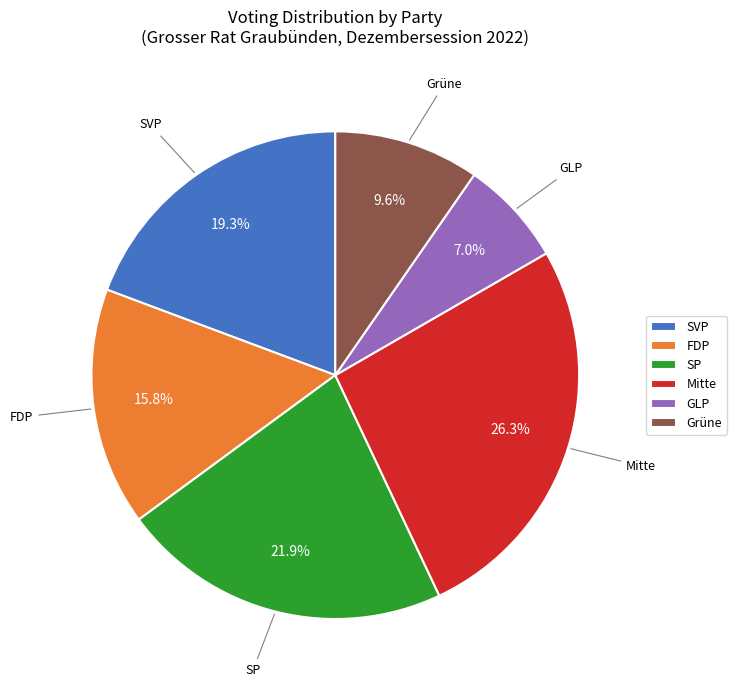

What is the total percentage of SP and Mitte?

48.2%